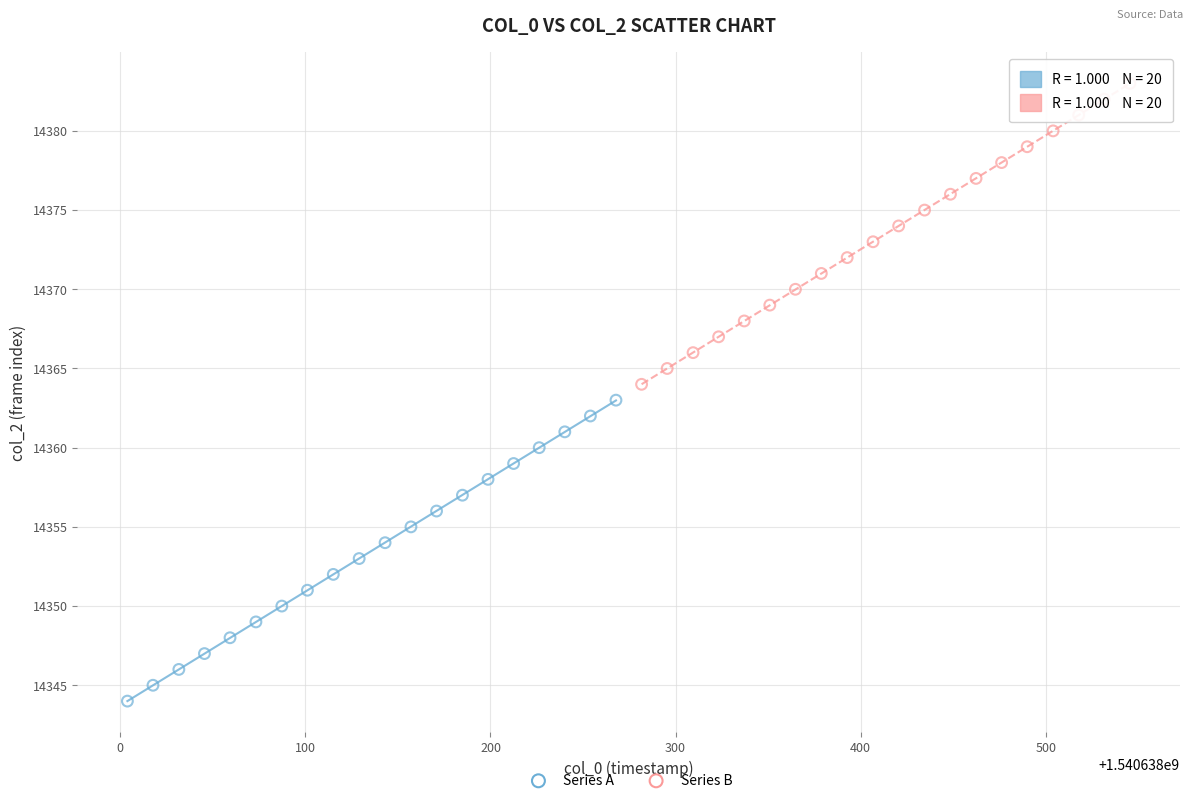

Which series contains the lowest Y value?

Series A